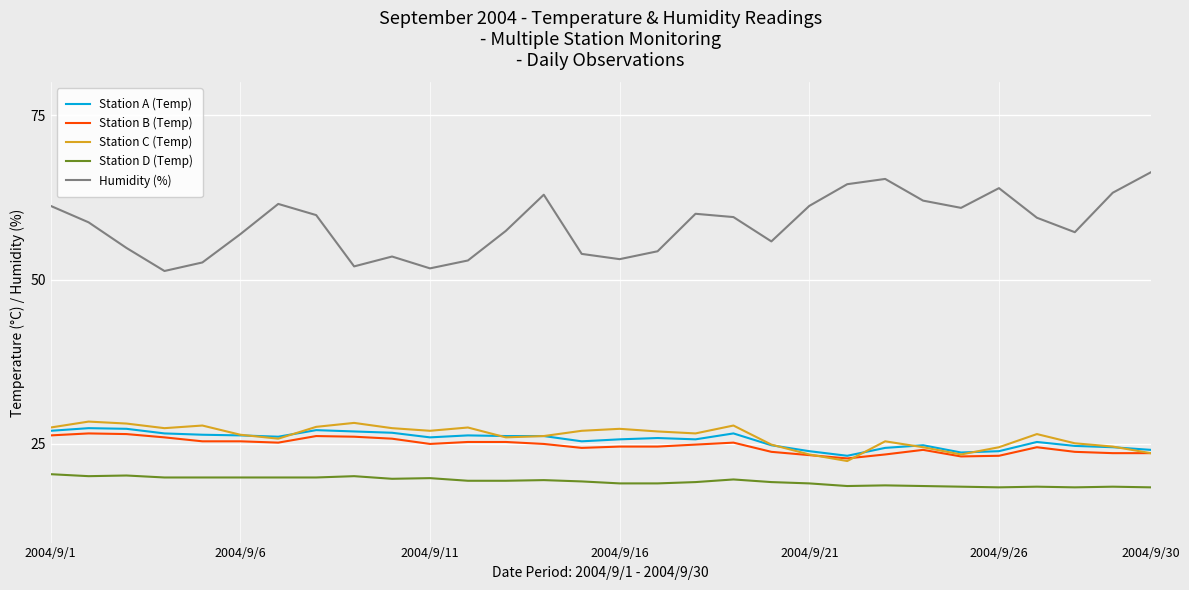

Which series has the largest range (max minus min)?

Humidity (%)